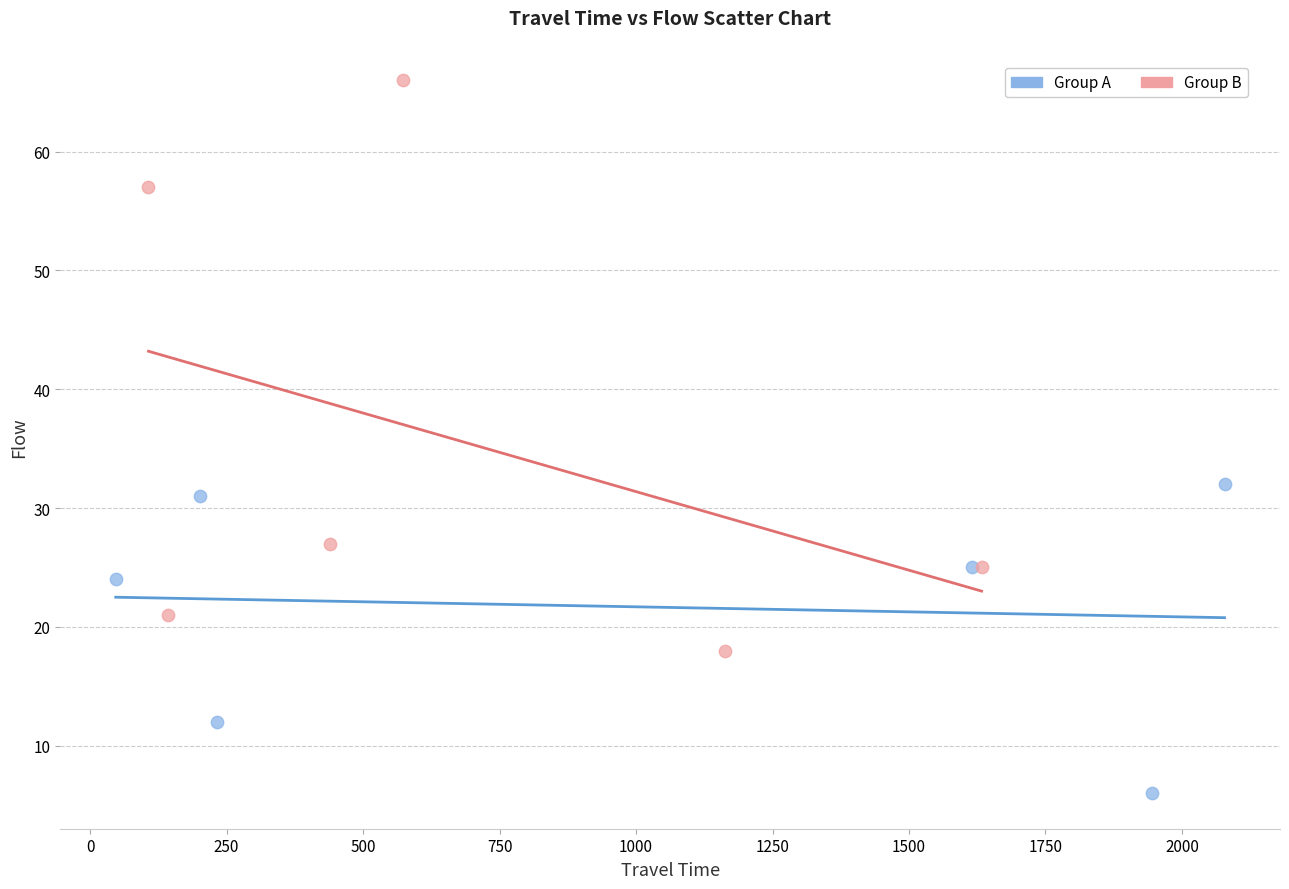

Which series reaches the maximum Y coordinate?

Group B